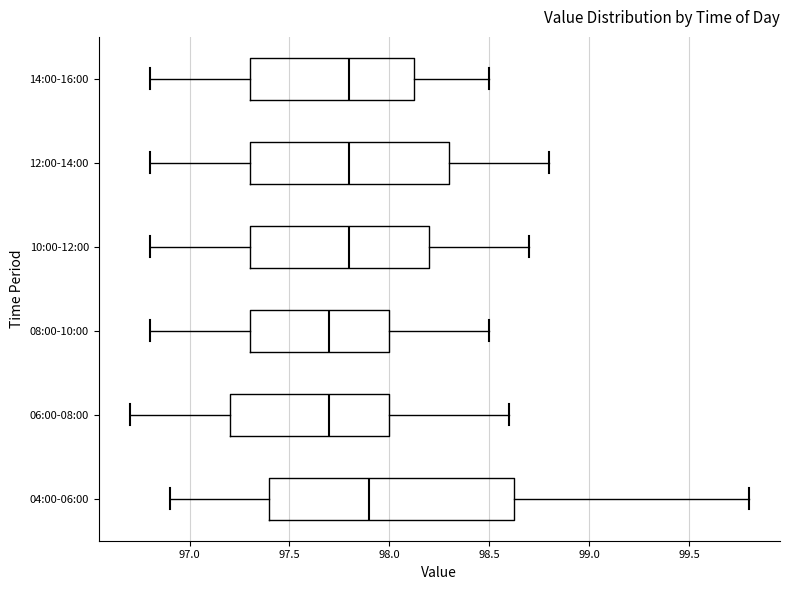

Reading bottom to top, read every box against the x-axis: the position of its median line, the range the box covers, and the ends of its whiskers. The values are not printed on the chart, so give them approximately, as read against the axis.

04:00-06:00: median 97.90, box 97.40 to 98.65, whiskers 96.90 to 99.80
06:00-08:00: median 97.70, box 97.20 to 98.00, whiskers 96.70 to 98.60
08:00-10:00: median 97.70, box 97.30 to 98.00, whiskers 96.80 to 98.50
10:00-12:00: median 97.80, box 97.30 to 98.20, whiskers 96.80 to 98.70
12:00-14:00: median 97.80, box 97.30 to 98.30, whiskers 96.80 to 98.80
14:00-16:00: median 97.80, box 97.30 to 98.15, whiskers 96.80 to 98.50